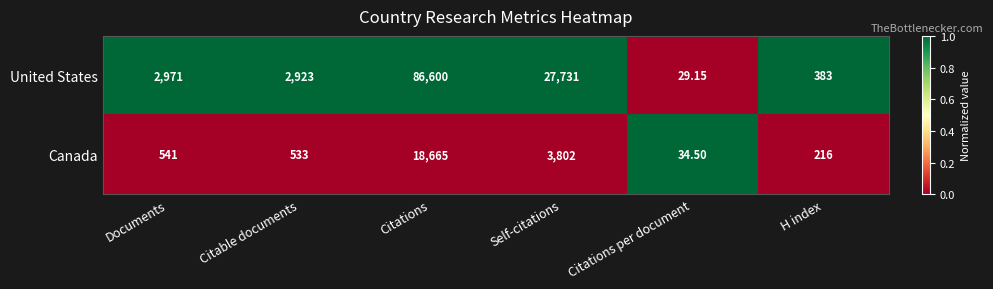

Rank the categories by Canada value from lowest to highest.

Citations per document, H index, Citable documents, Documents, Self-citations, Citations